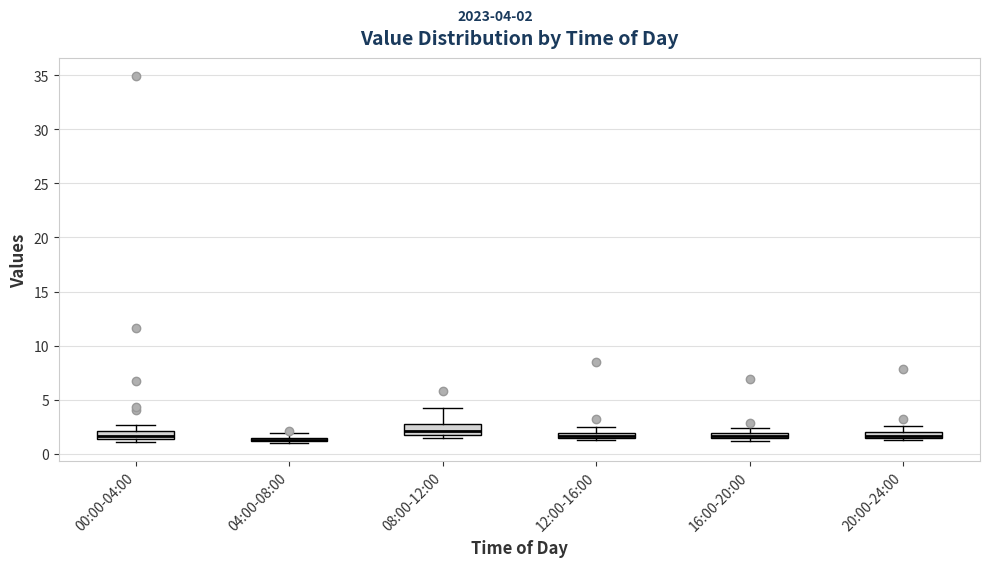

Where is the lower edge of the box for 12:00-16:00 on the y-axis? The values are not printed on the chart, so give them approximately, as read against the axis.

1.5